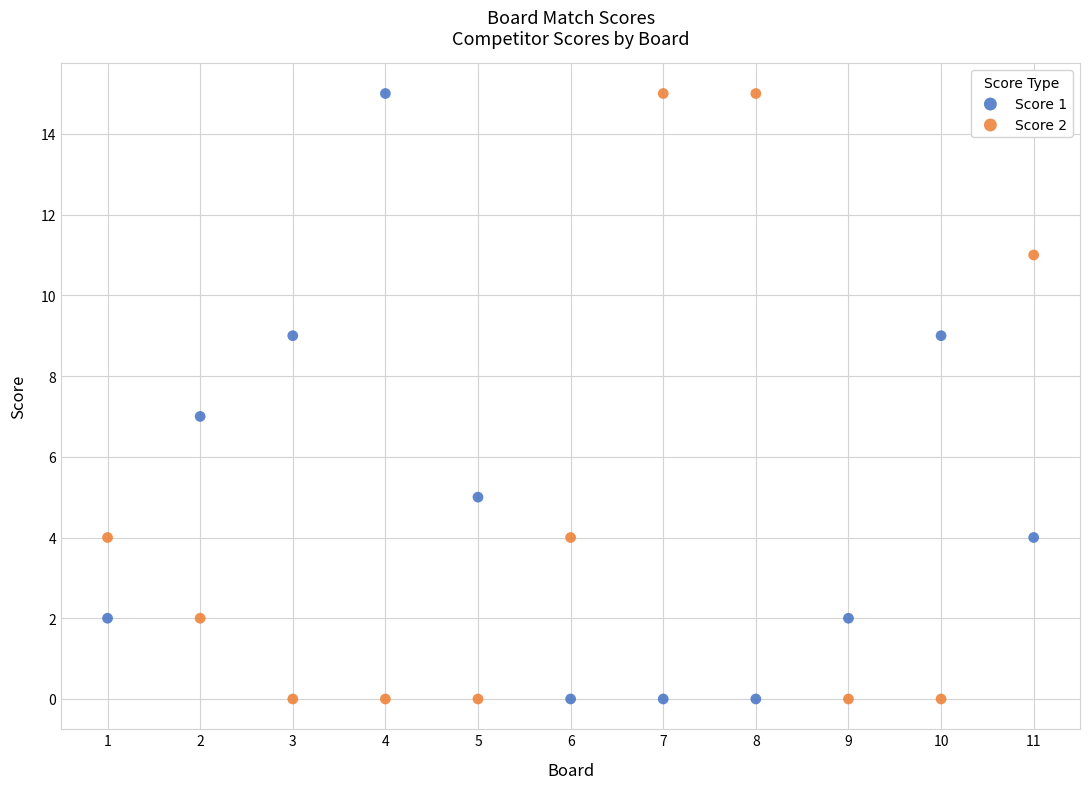

Across all data points, what is the range of X values (max minus min)?

10